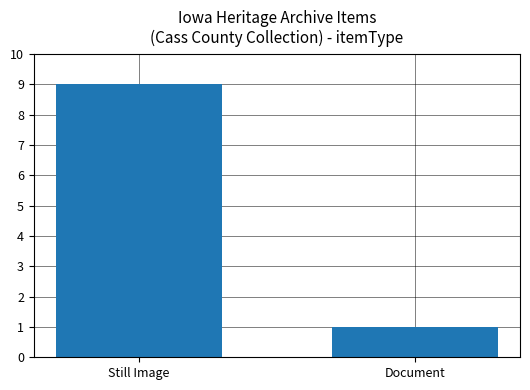

What is the maximum value shown in the chart?

9